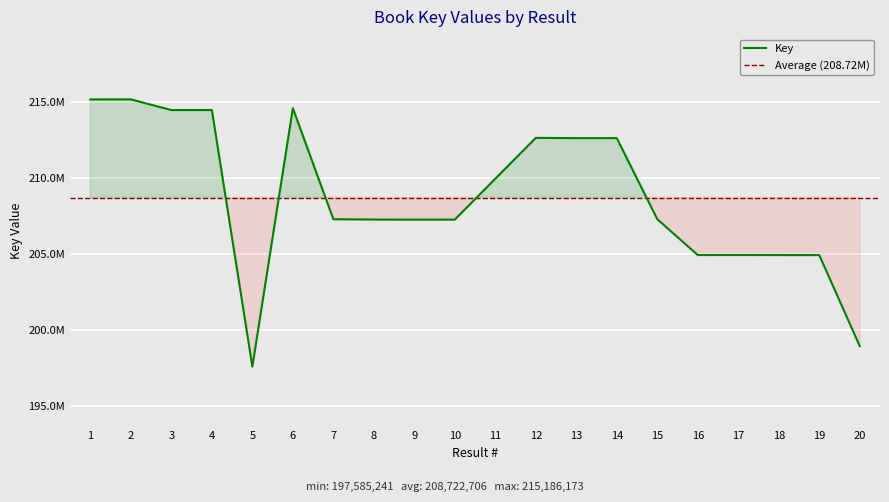

The chart shows a value of 207290192 at 7. True or false?

True